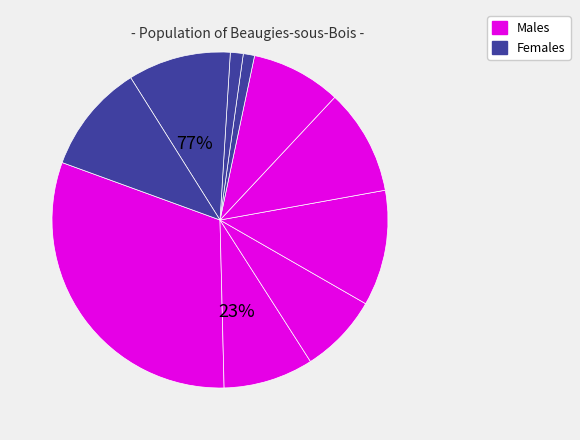

Is there any slice that represents more than half of the pie?

No